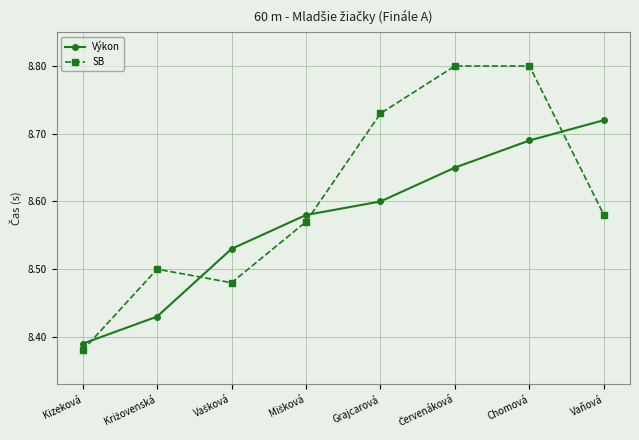

What is the label of the 4th point from the right?

Grajcarová